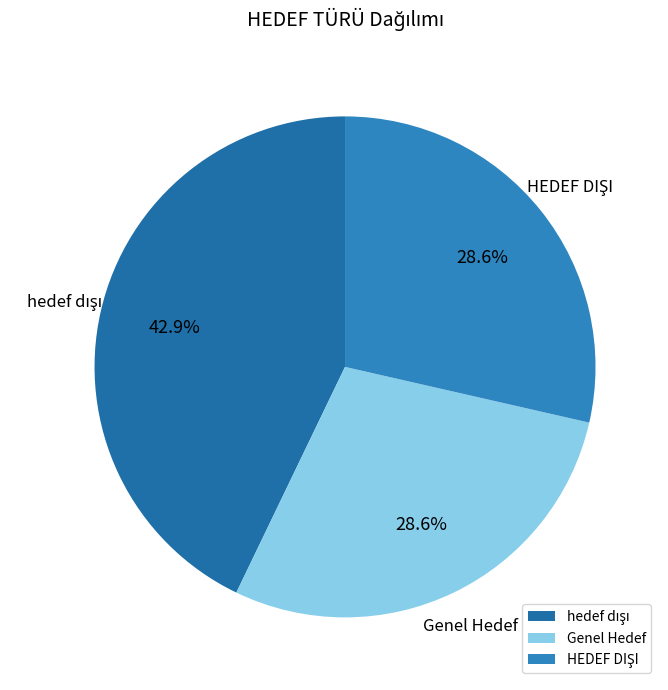

Does Genel Hedef represent more than half of the total?

No